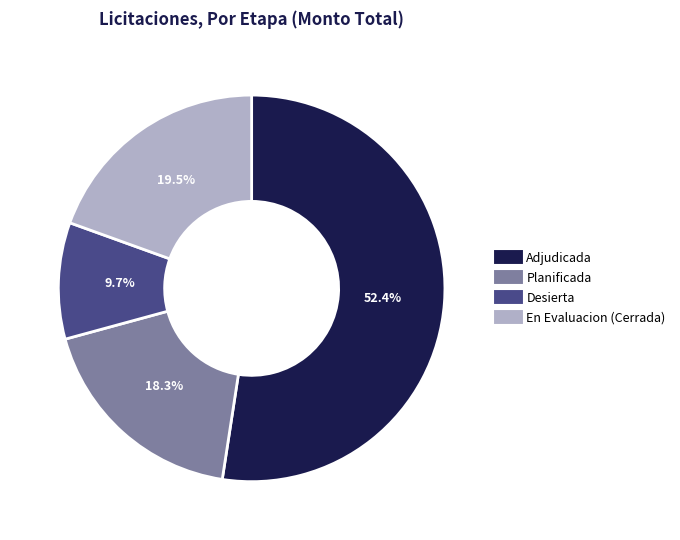

What percentage is NOT represented by Planificada?

81.7%